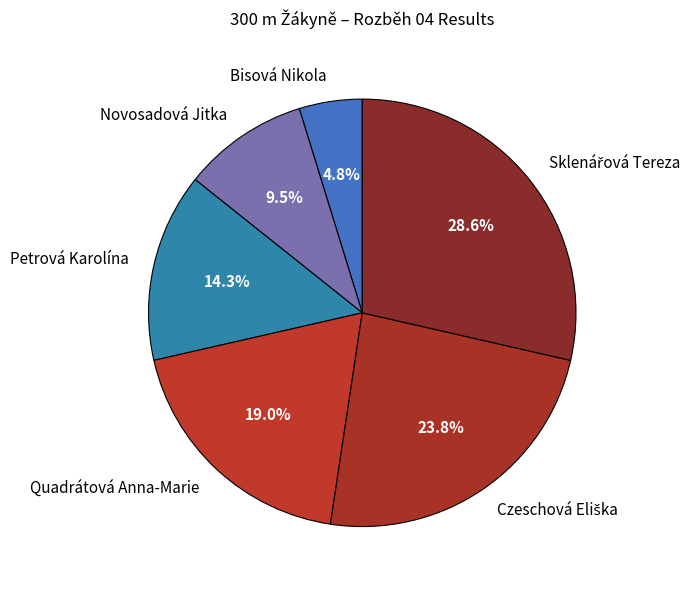

What percentage is the Bisová Nikola slice, to the nearest percent?

5%